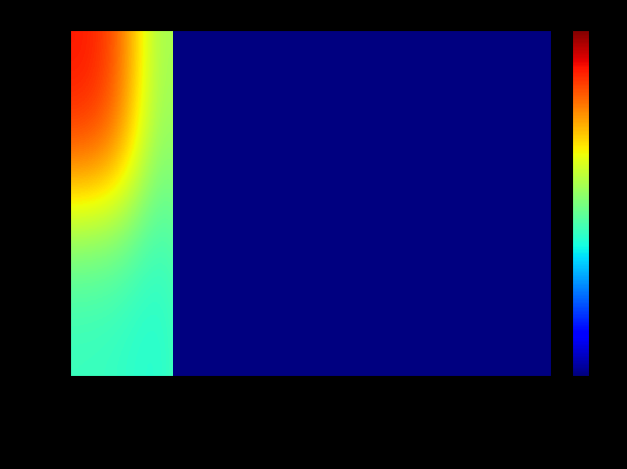

What is the average value of the Обед series?

112.1